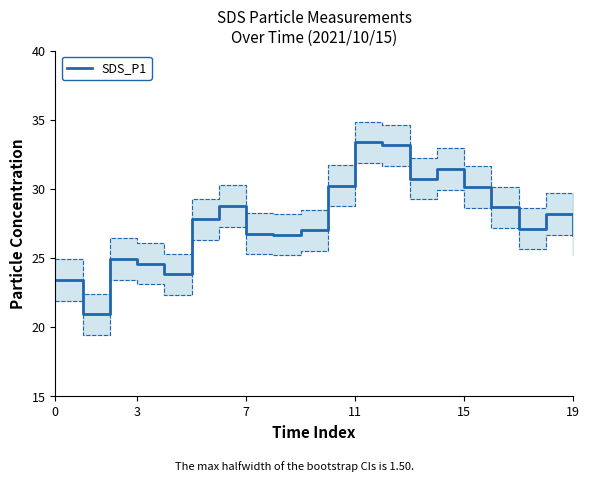

What is the lowest value of the SDS_P1 series?

20.9